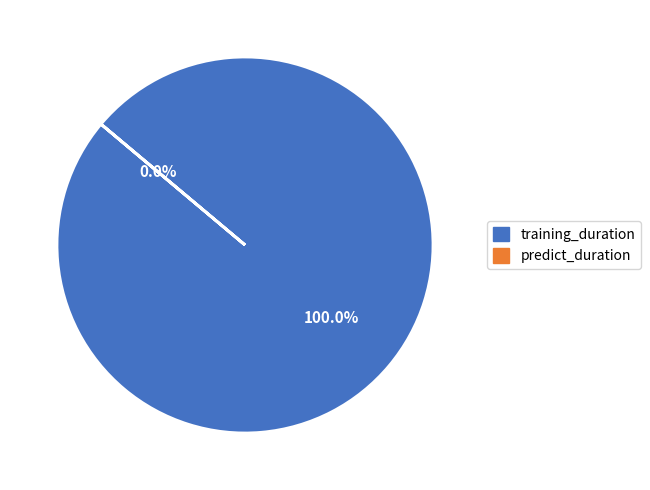

What is the smallest slice in the pie chart?

predict_duration